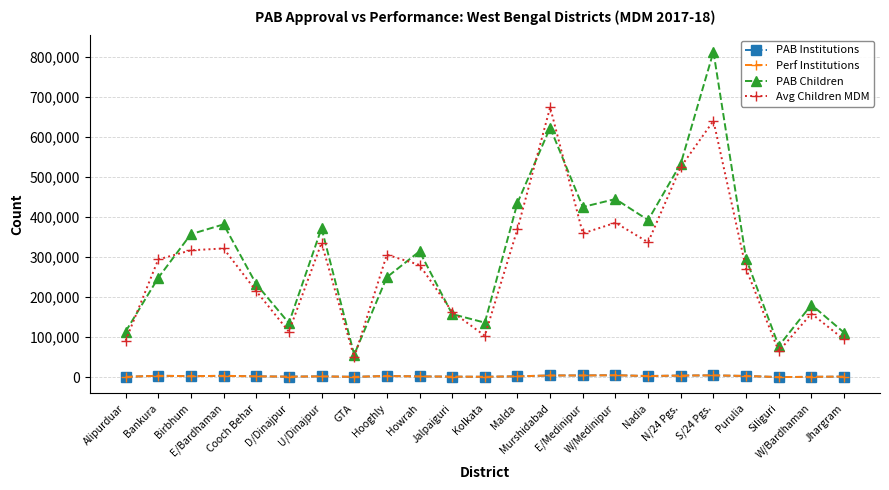

True or false: Perf Institutions and Avg Children MDM cross at least once.

False